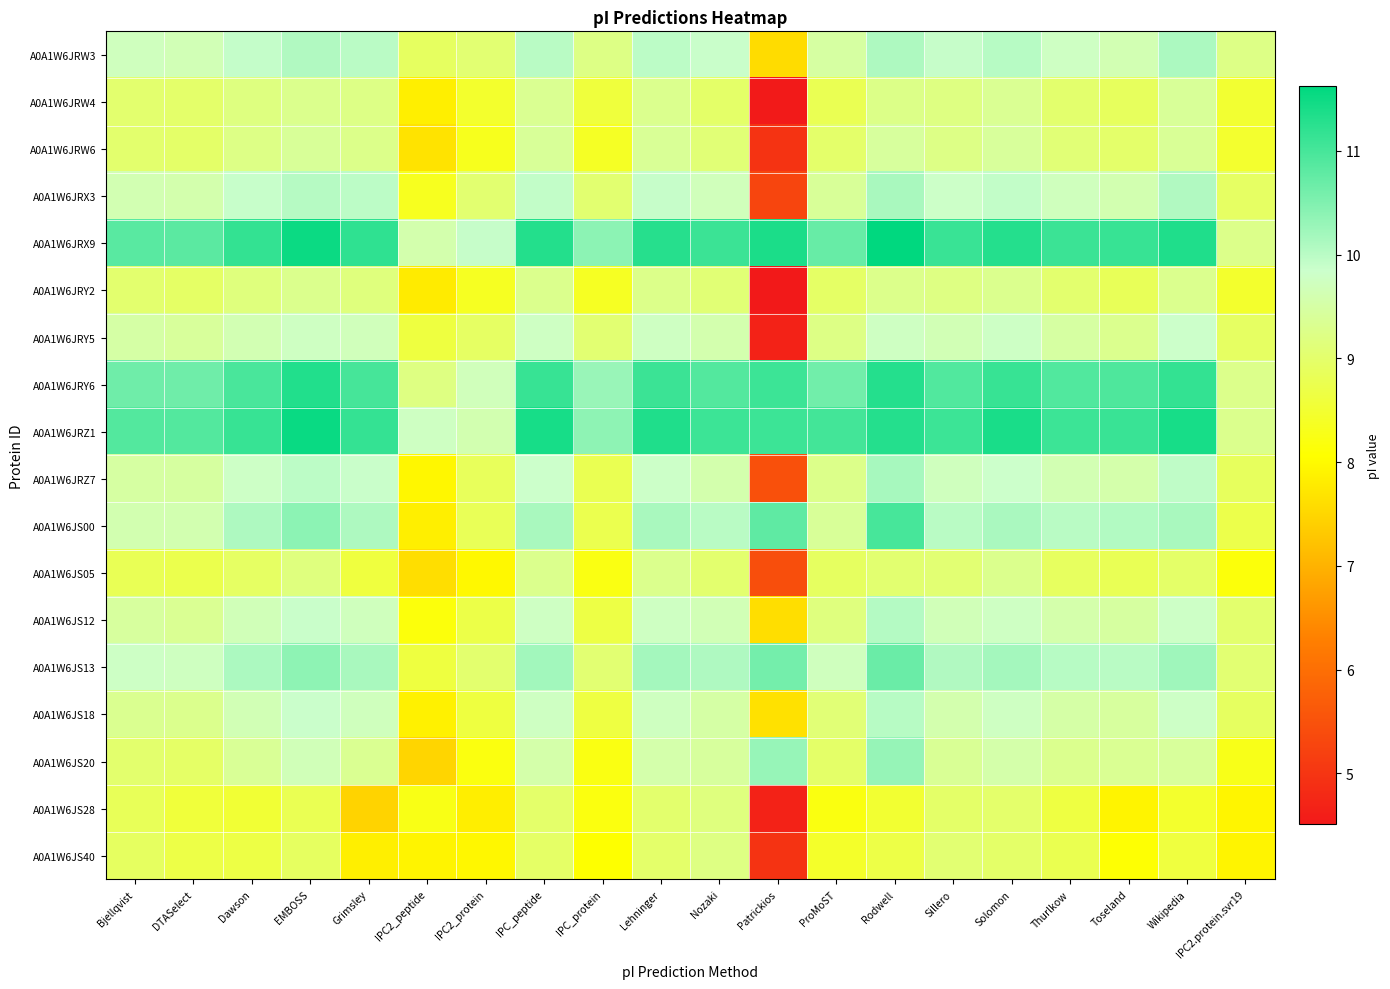

Count the number of data series in this chart.

18